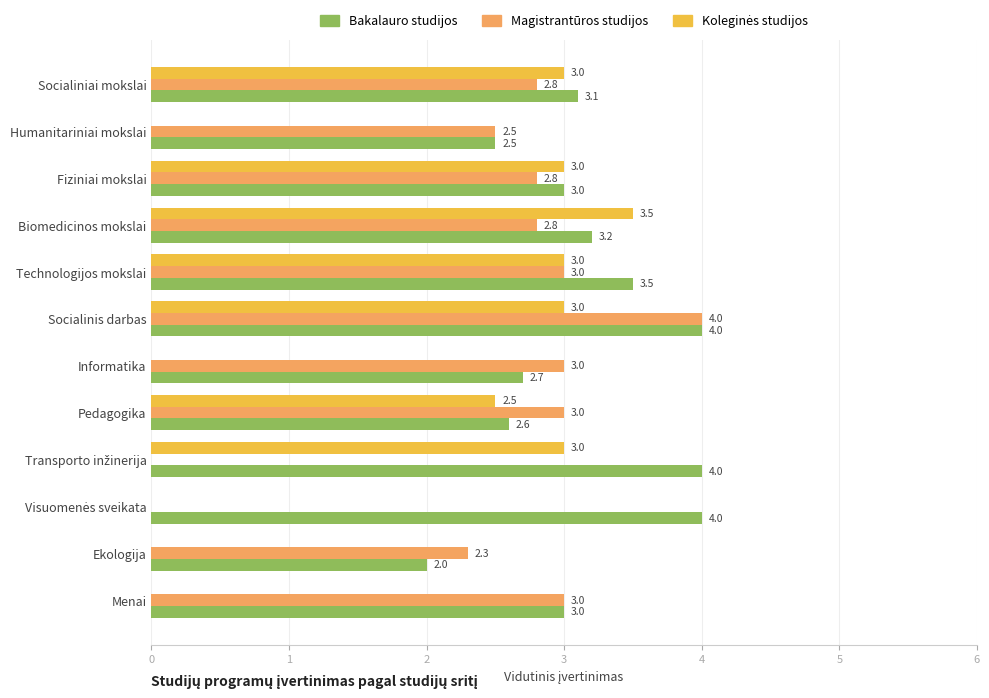

Which series has the largest total across all categories?

Bakalauro studijos